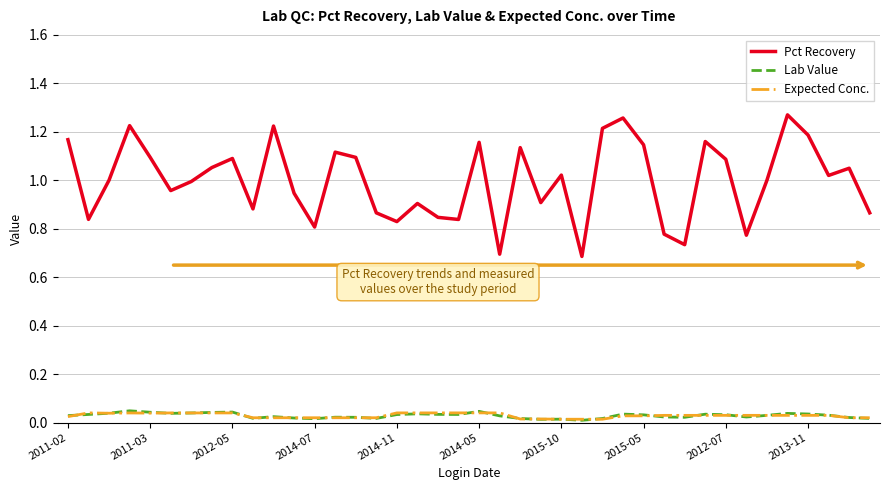

Is this an area chart (filled region under the line)?

No